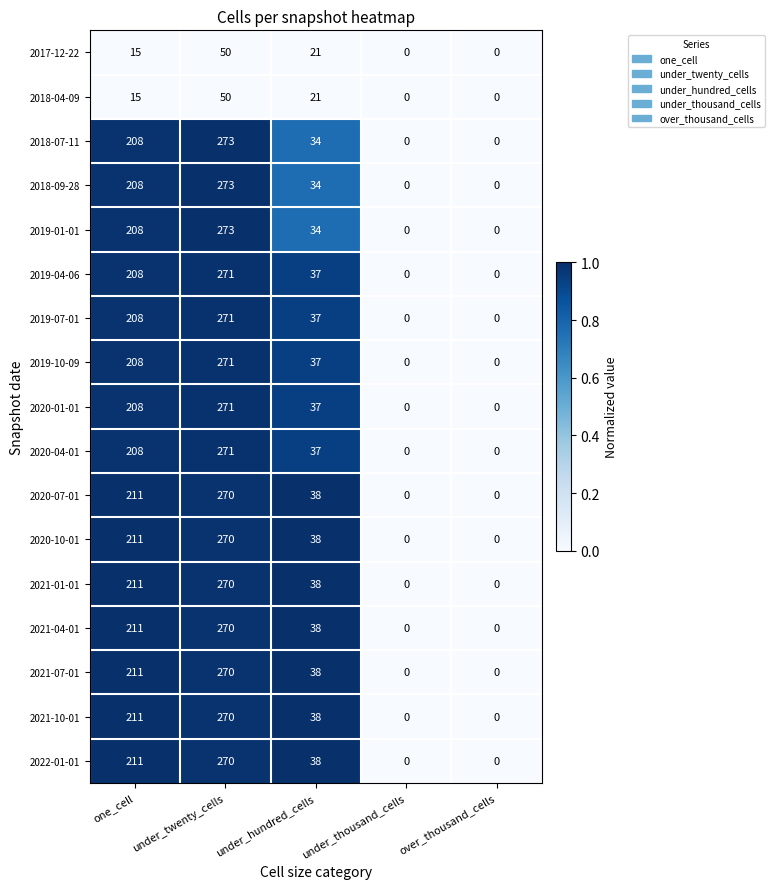

What is the spread (max minus min) of values at under_twenty_cells?

223